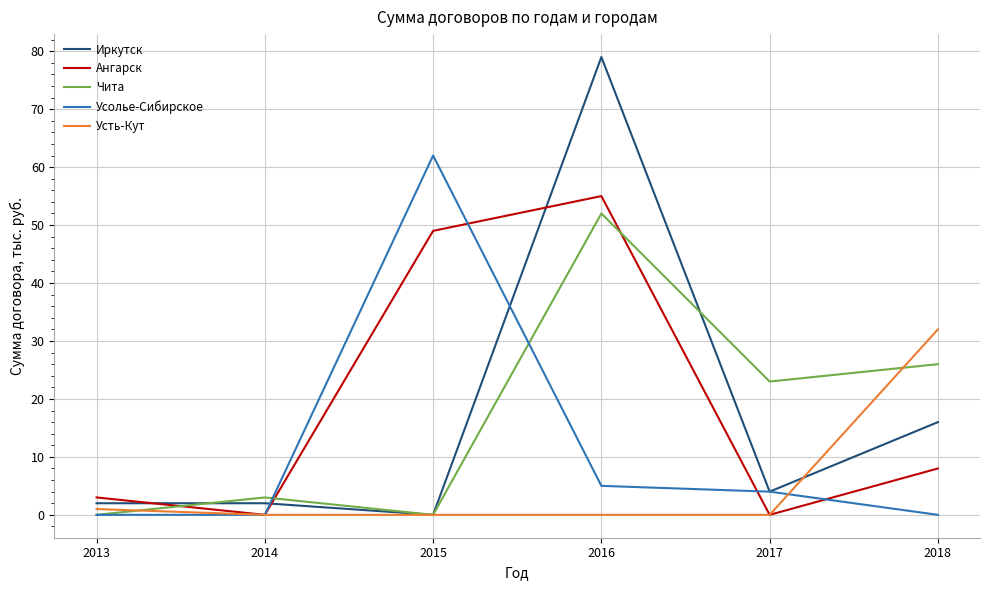

At which category is the sum across all series the highest?

2016